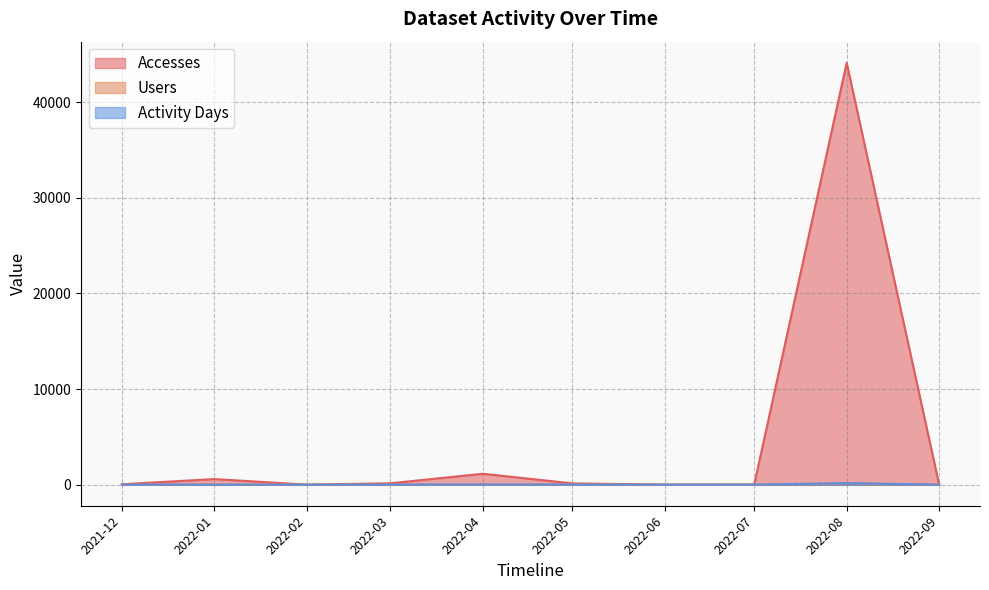

Which series has the widest spread of values?

Accesses